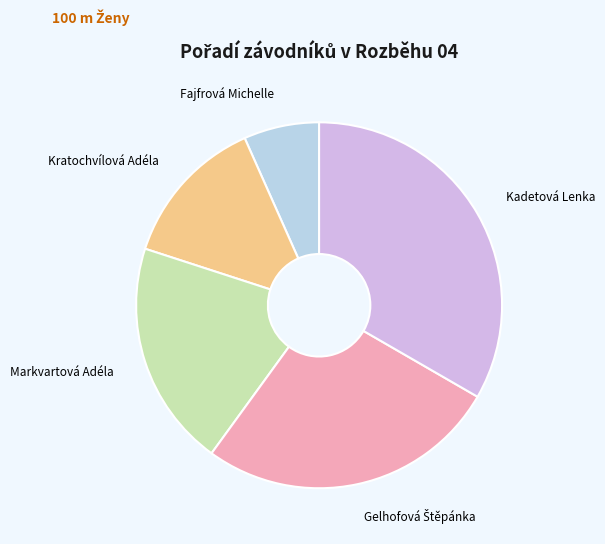

How many slices are in this pie chart?

5